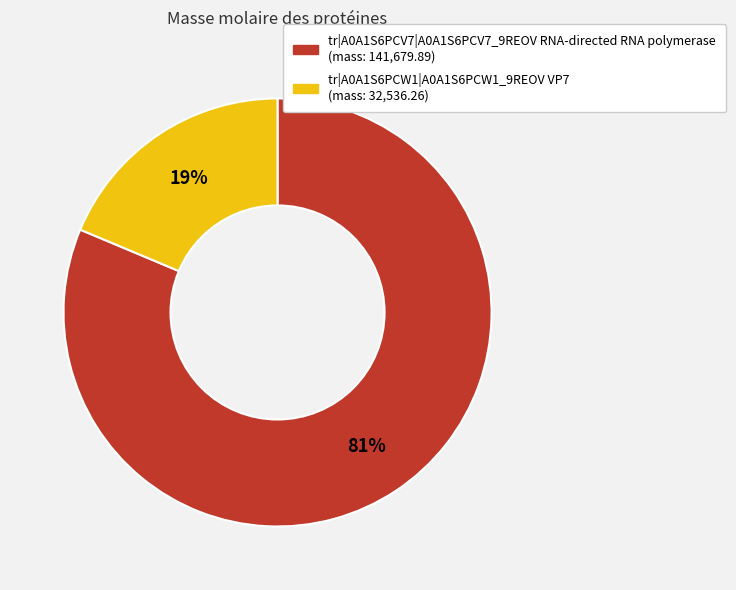

Combined, do tr|A0A1S6PCV7|A0A1S6PCV7_9REOV RNA-directed RNA polymerase and tr|A0A1S6PCW1|A0A1S6PCW1_9REOV VP7 account for over 50%?

Yes